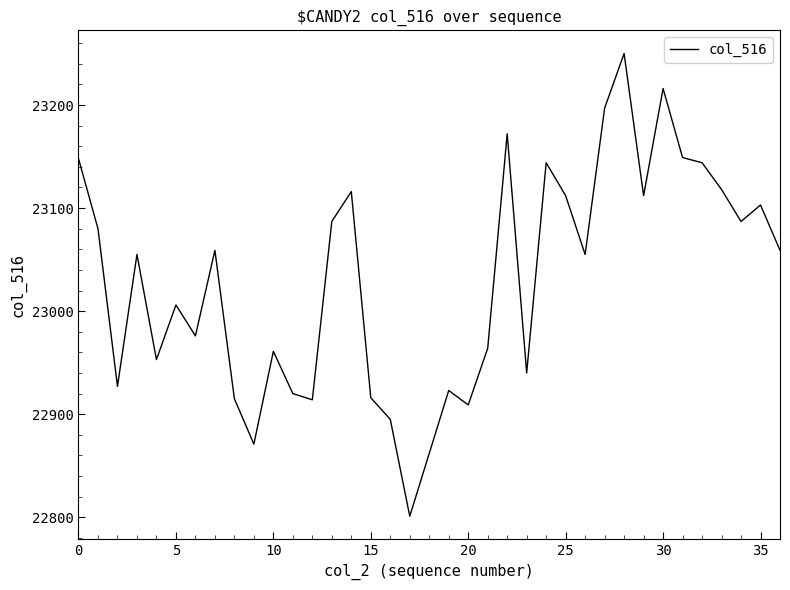

What is the average value?

23030